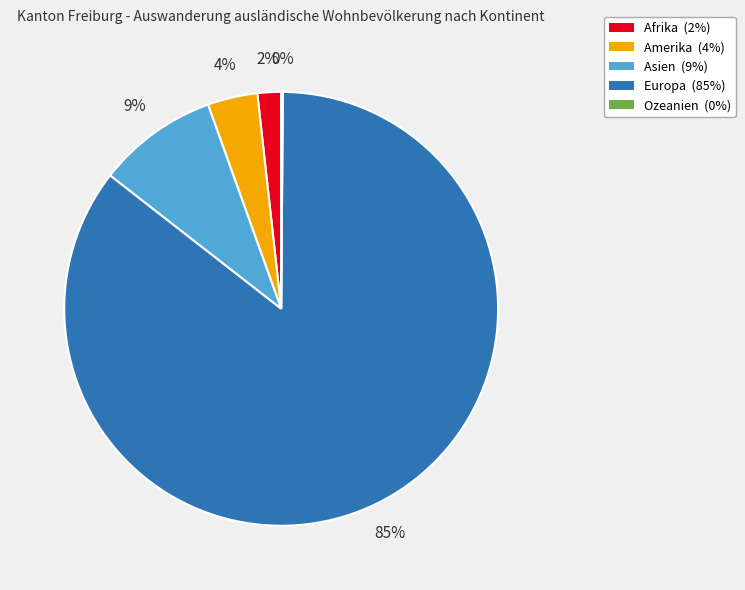

To the nearest percent, what portion does Europa represent?

85%